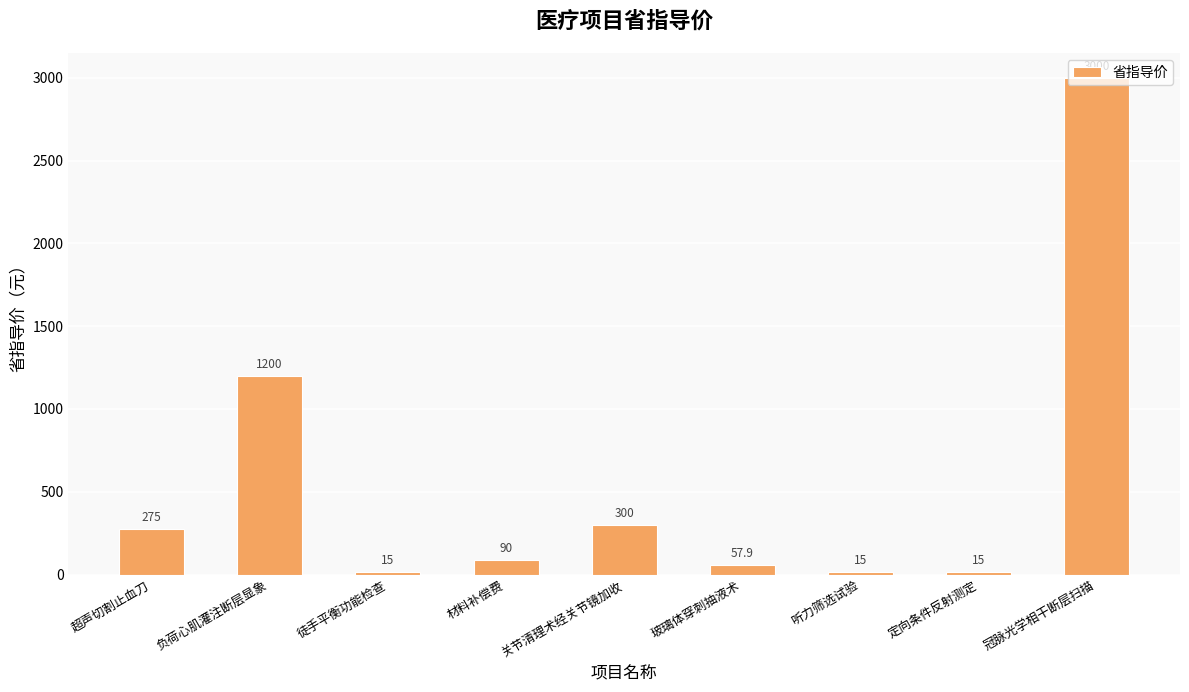

At which category does the chart reach its peak across all series?

冠脉光学相干断层扫描